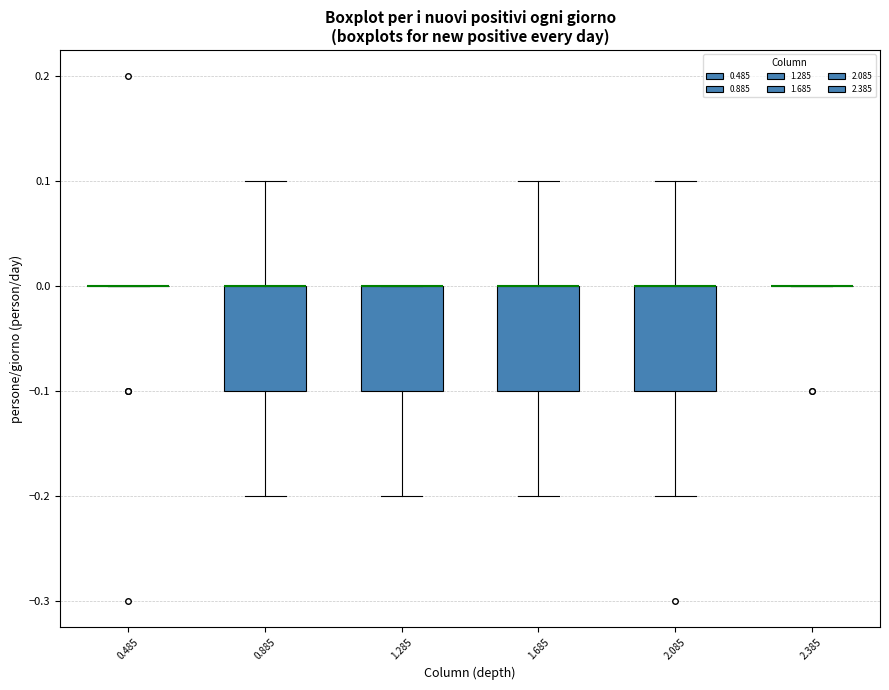

Where is the lower edge of the box at x = 1.285 on the y-axis? The values are not printed on the chart, so give them approximately, as read against the axis.

-0.1